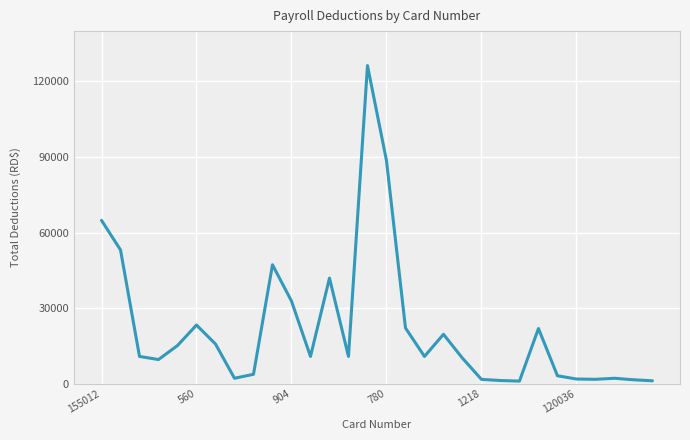

What is the greatest value displayed?

126304.0